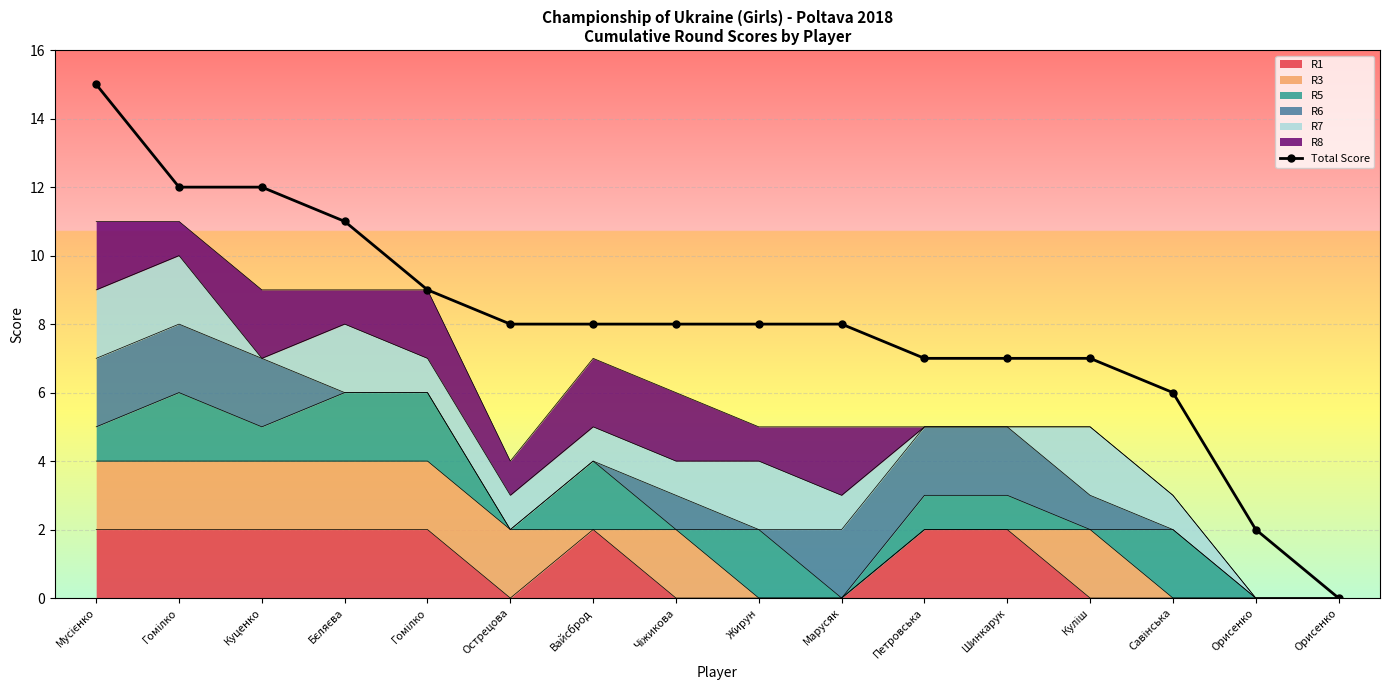

The value at Гомілко is 12. True or false?

True